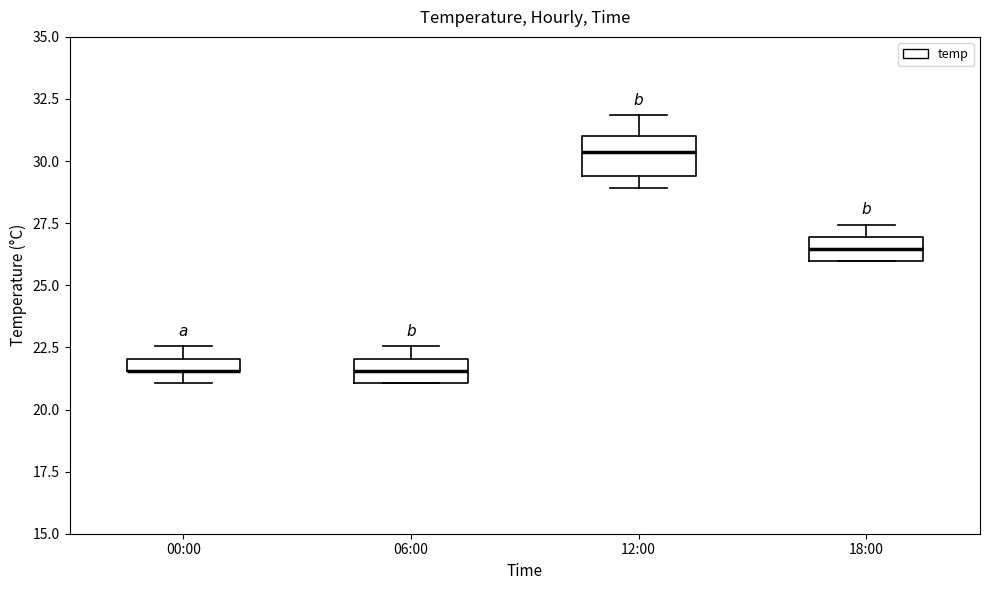

Which box is the tallest, from its lower edge to its upper edge?

12:00